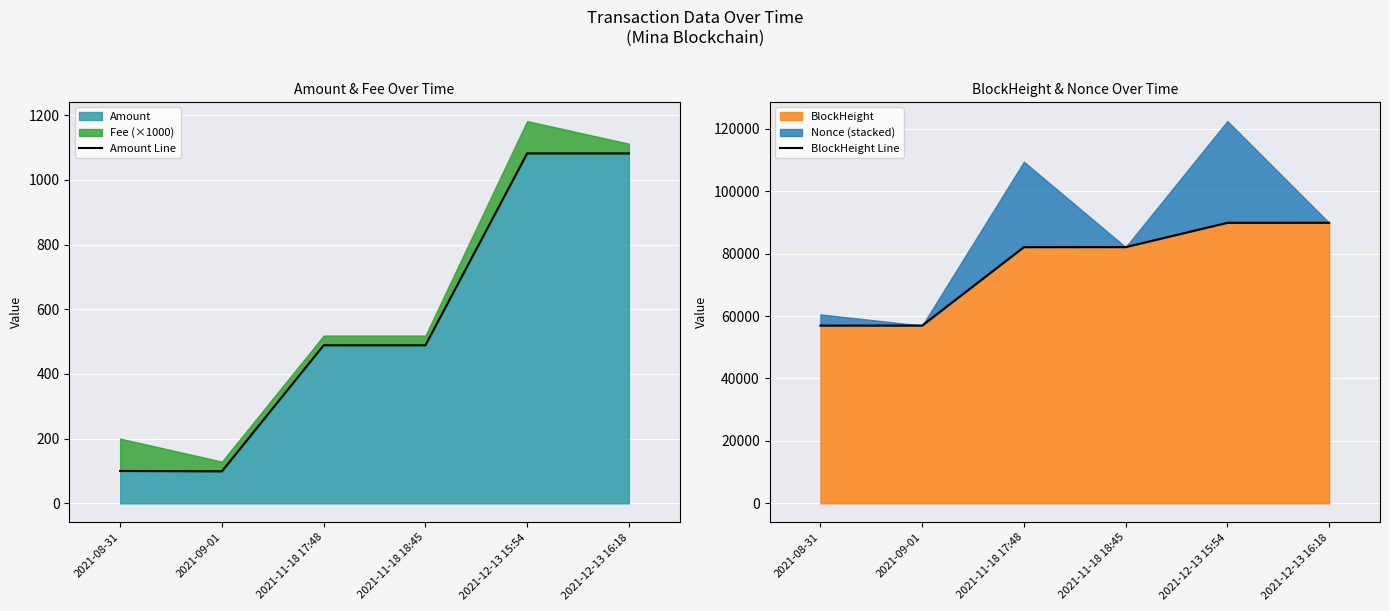

Reading right to left, extract all data points from this chart.

Amount Line: 2021-12-13 16:18=1081.8	2021-12-13 15:54=1081.8	2021-11-18 18:45=488.6	2021-11-18 17:48=488.6	2021-09-01=99.0	2021-08-31=100.0
BlockHeight Line: 2021-12-13 16:18=89901.0	2021-12-13 15:54=89897.0	2021-11-18 18:45=82112.0	2021-11-18 17:48=82101.0	2021-09-01=56967.0	2021-08-31=56958.0